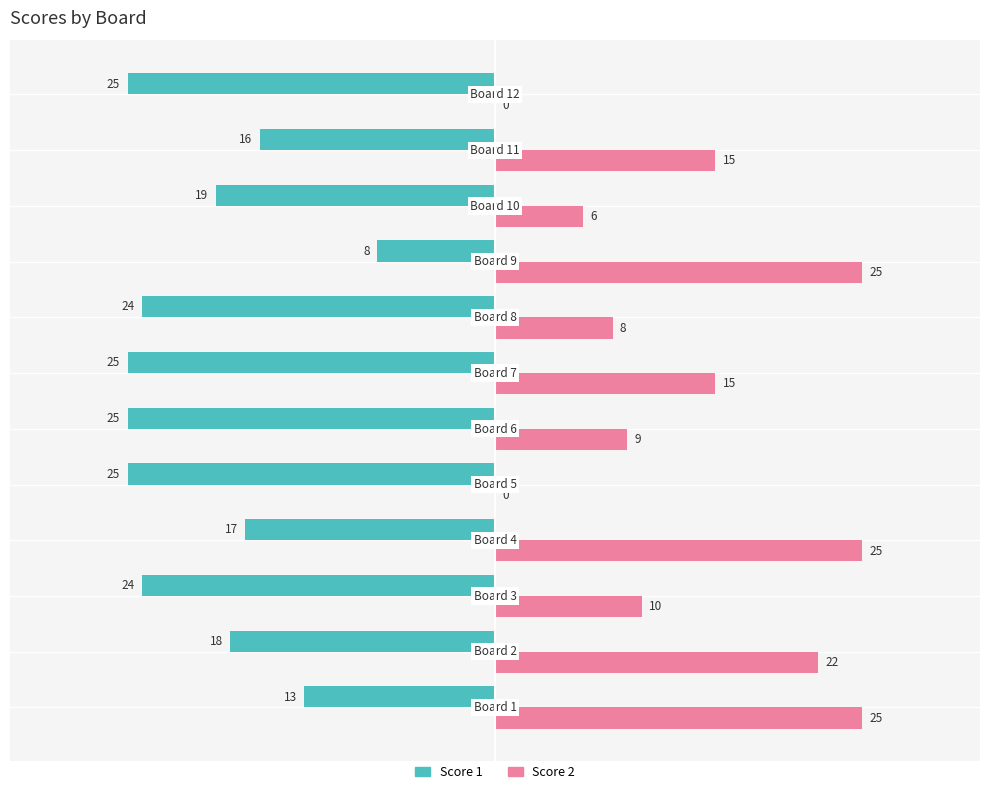

Which series has the largest total across all categories?

Score 2